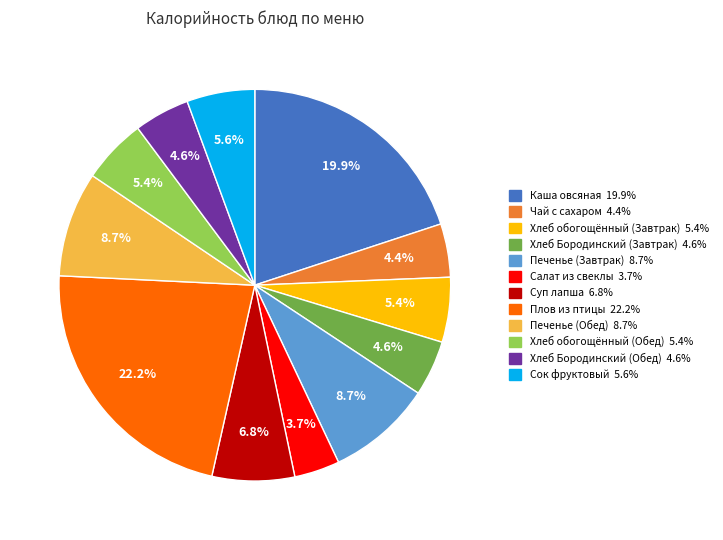

Is there any slice that represents more than half of the pie?

No